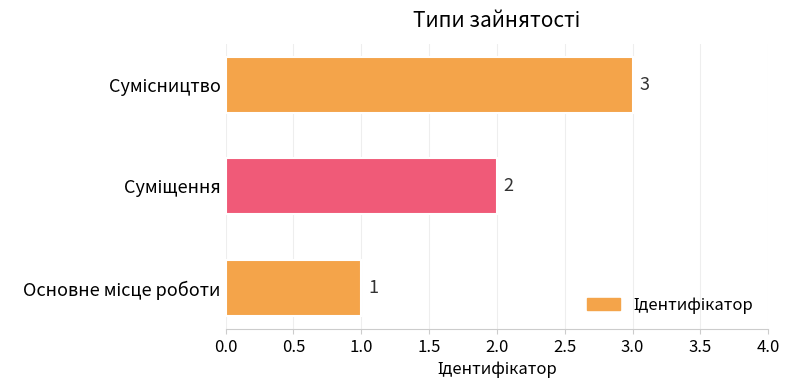

What is the greatest value displayed?

3